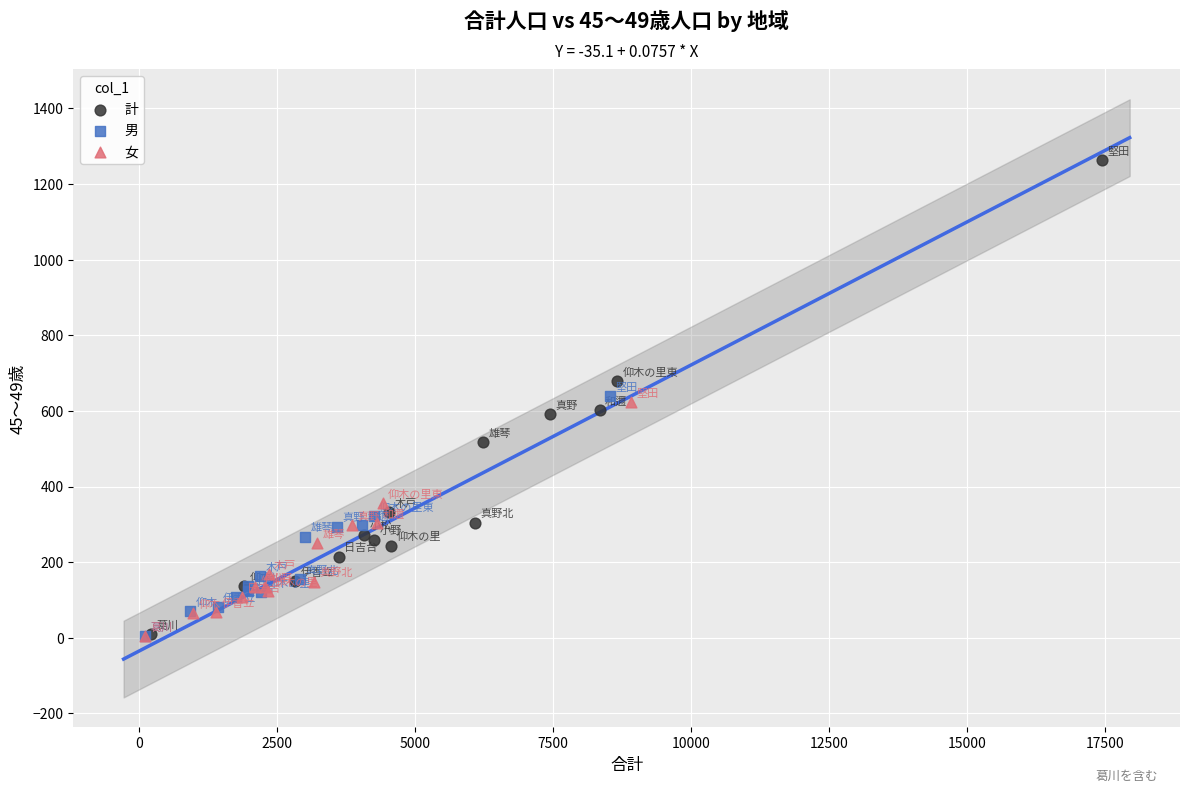

Which series has the largest Y range (max minus min)?

計